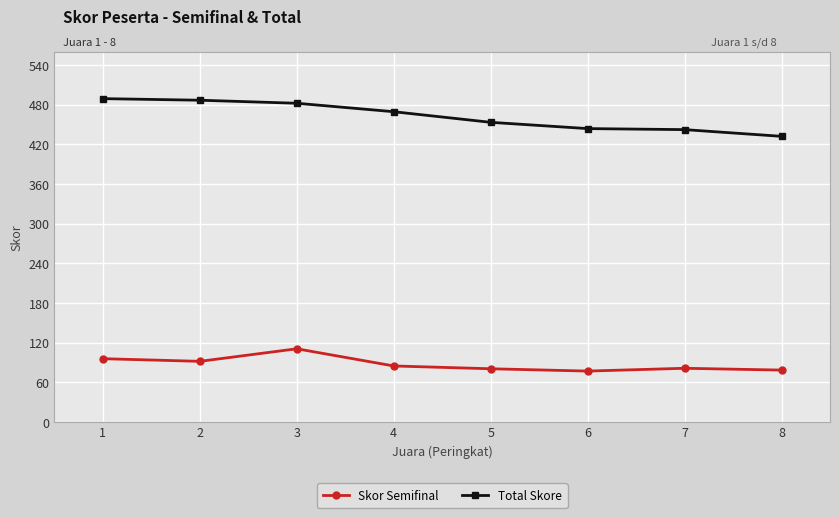

What is the difference between the second highest and second lowest values in the Total Skore series?

44.5